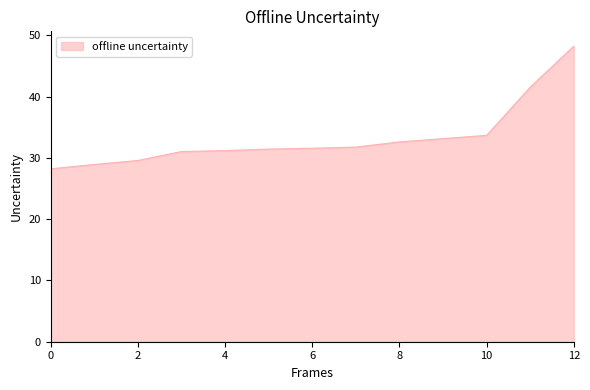

What is the difference between the maximum and minimum values?

20.0